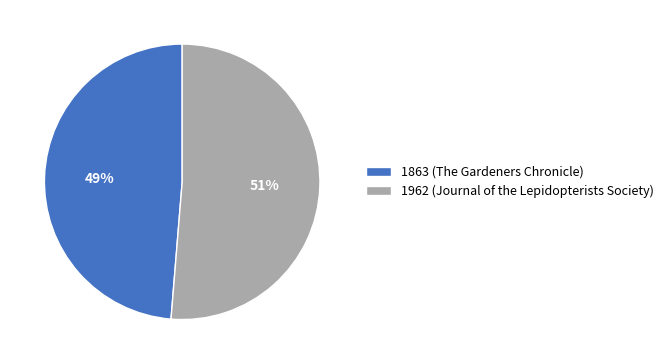

Which category has the smallest portion of the pie?

1863 (The Gardeners Chronicle)